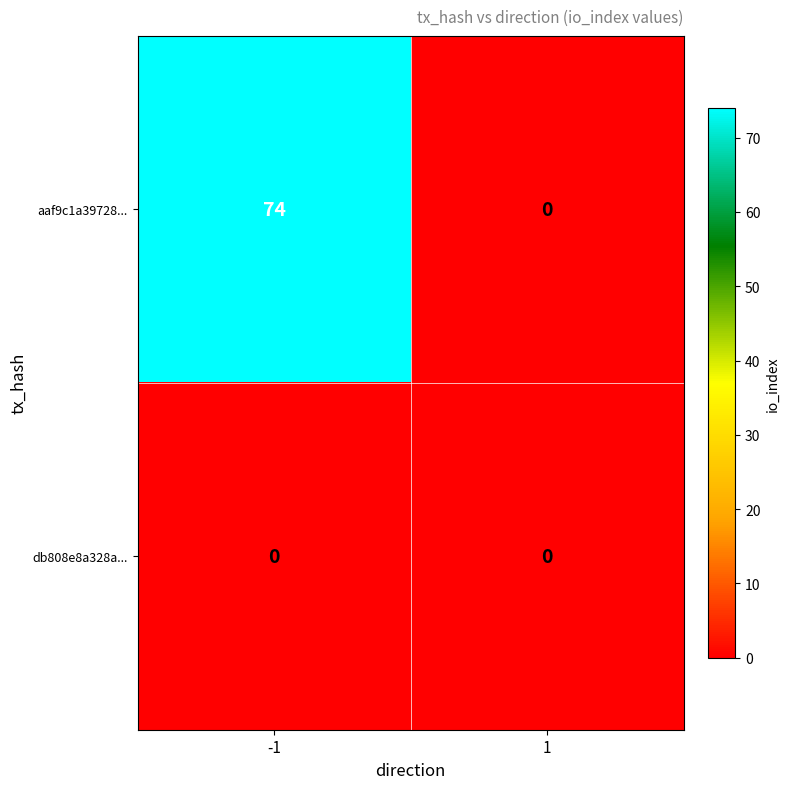

What is the sum of the aaf9c1a39728... values at -1 and 1?

74